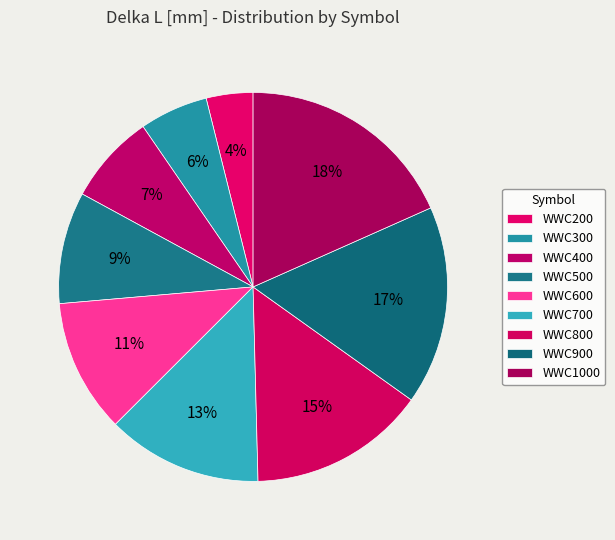

Is the sum of WWC500 and WWC400 greater than half?

No